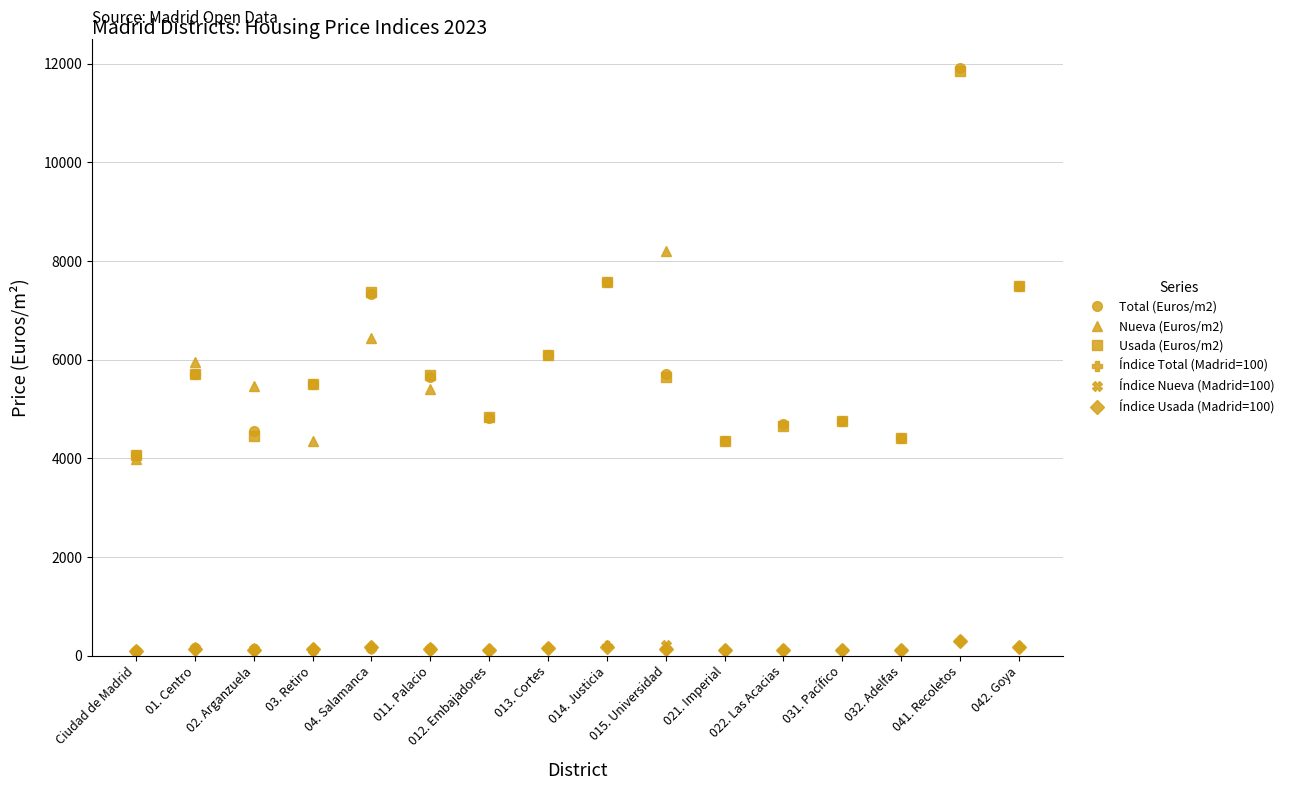

Is it true that Índice Usada (Madrid=100) equals 139.7 at 011. Palacio?

True